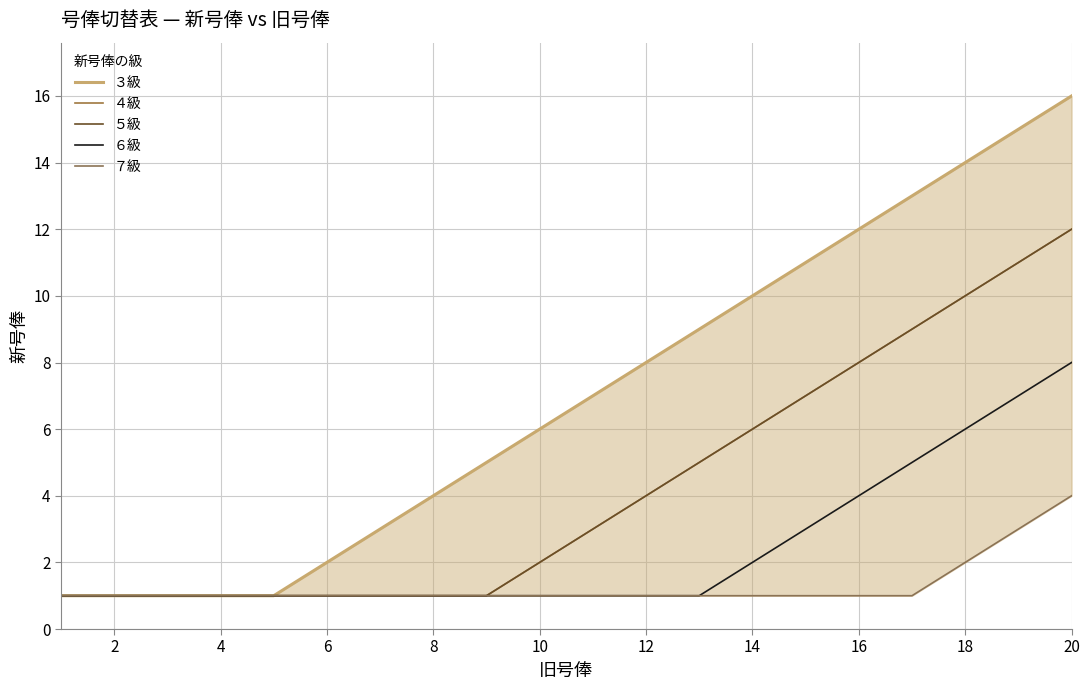

Is the value of ５級 at 4 greater than the value of ７級 at 0?

No